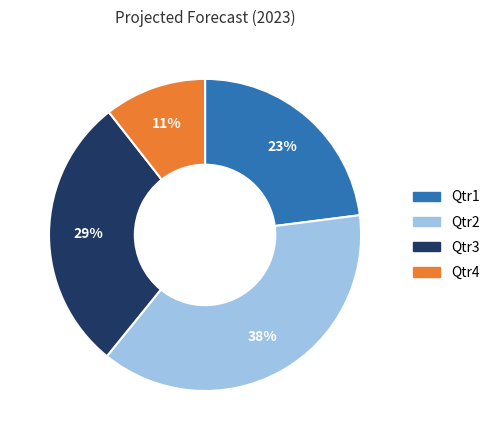

Which has a higher value, Qtr1 or Qtr4?

Qtr1